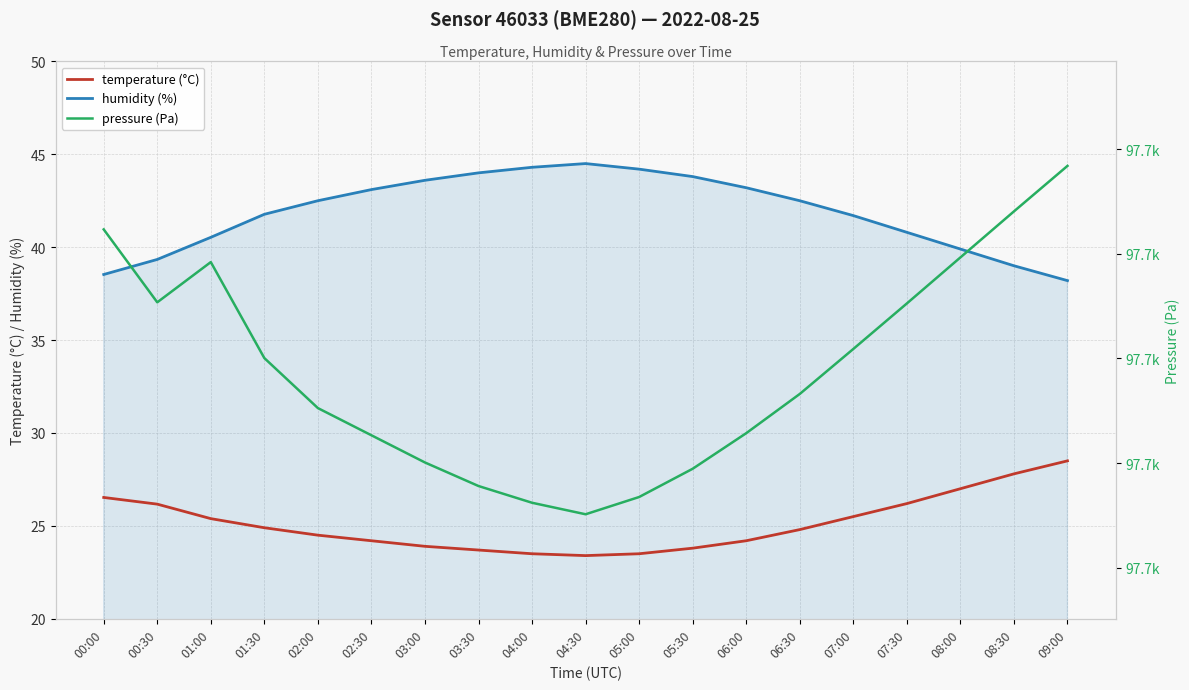

What is the approximate value of humidity (%) at 05:30?

43.8